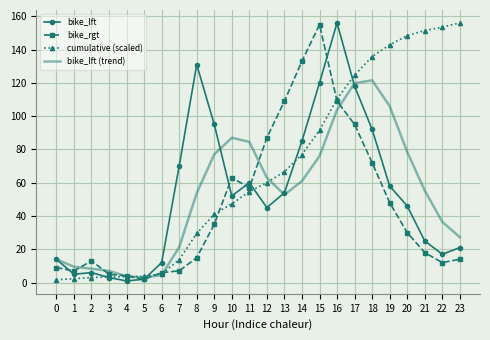

Which series has the largest total across all categories?

cumulative (scaled)